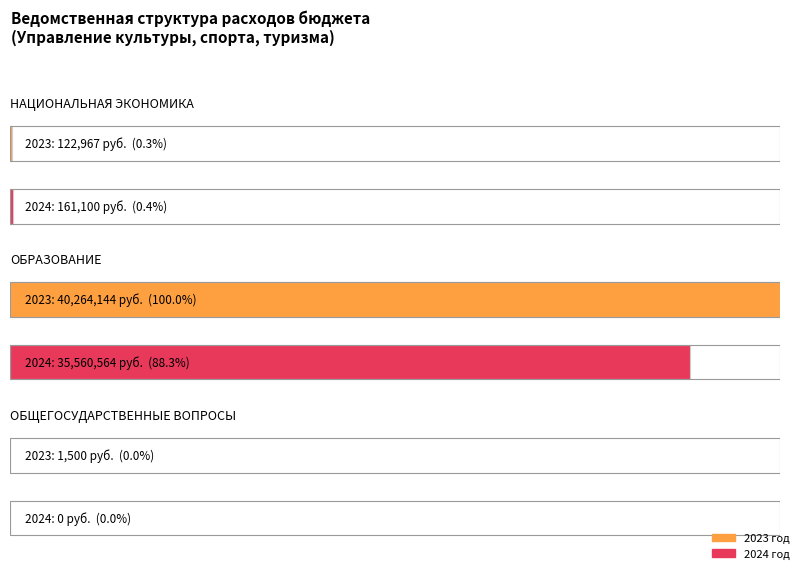

What is the sum of the 2024 год values at ОБРАЗОВАНИЕ and ОБЩЕГОСУДАРСТВЕННЫЕ ВОПРОСЫ?

35560563.9